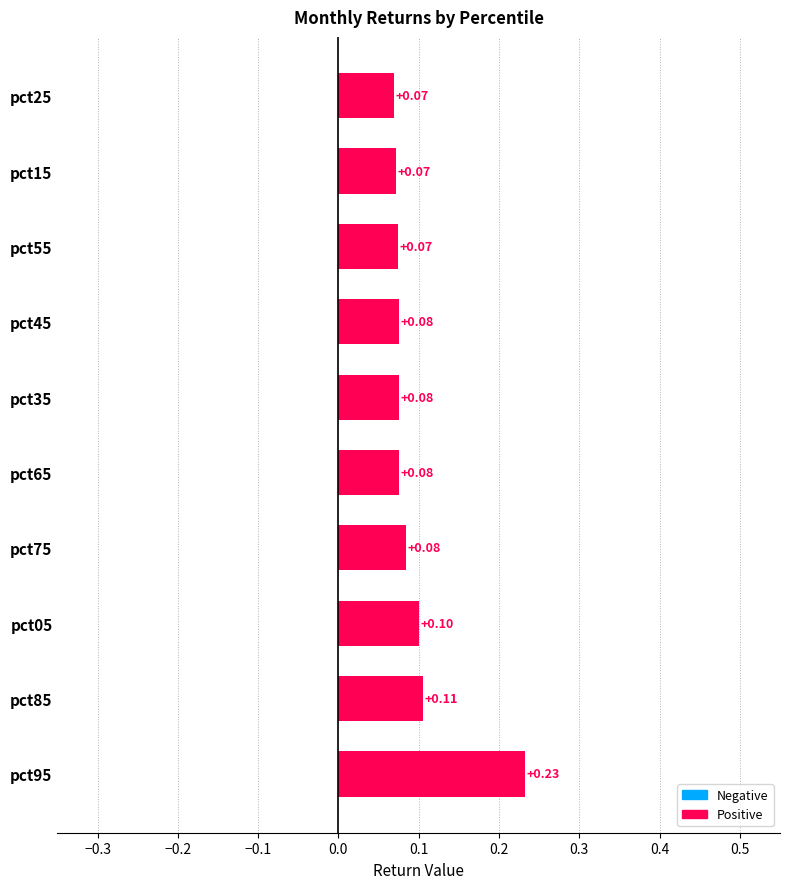

Which has a higher value, pct35 or pct85?

pct85